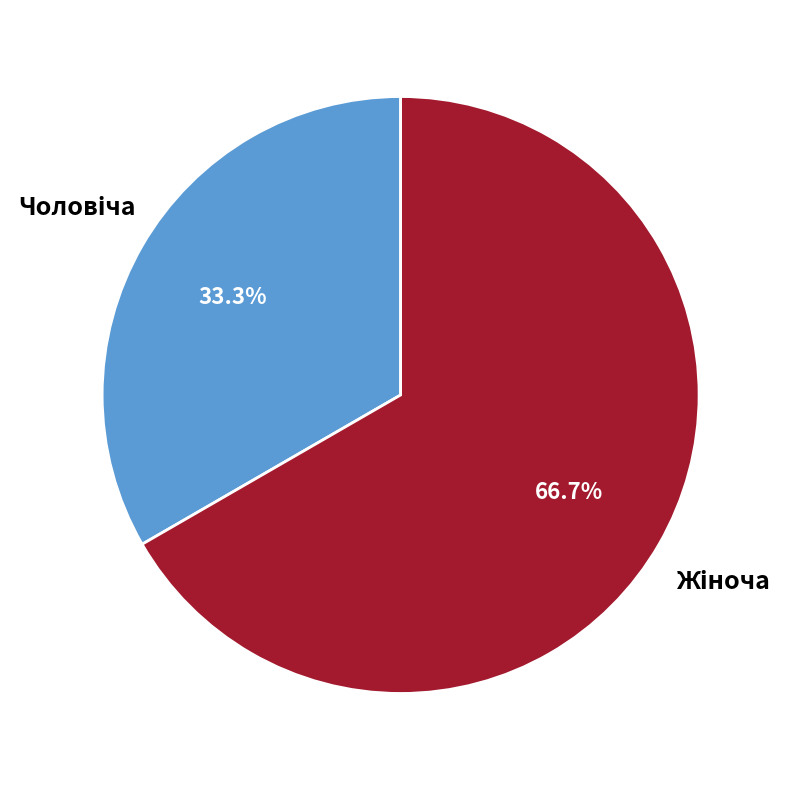

Is there any slice that represents more than half of the pie?

Yes